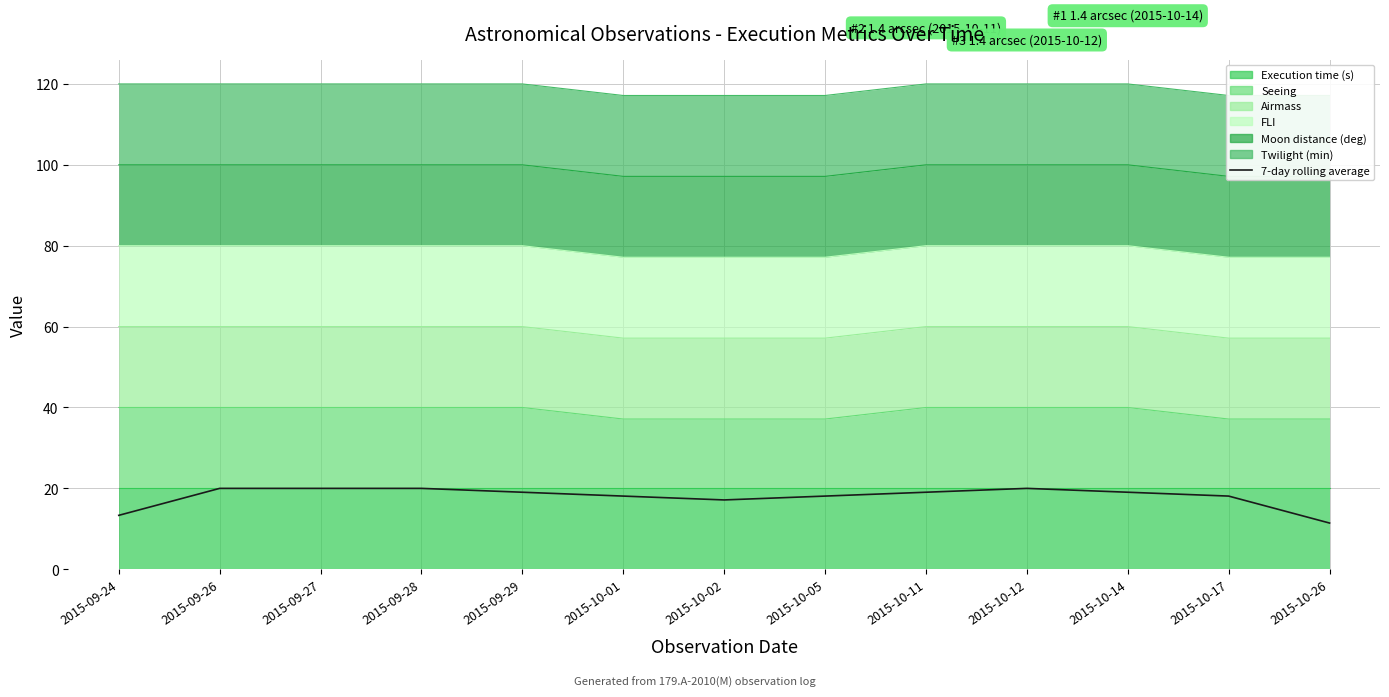

True or false: the data shows 5.6 at 2015-09-27.

False